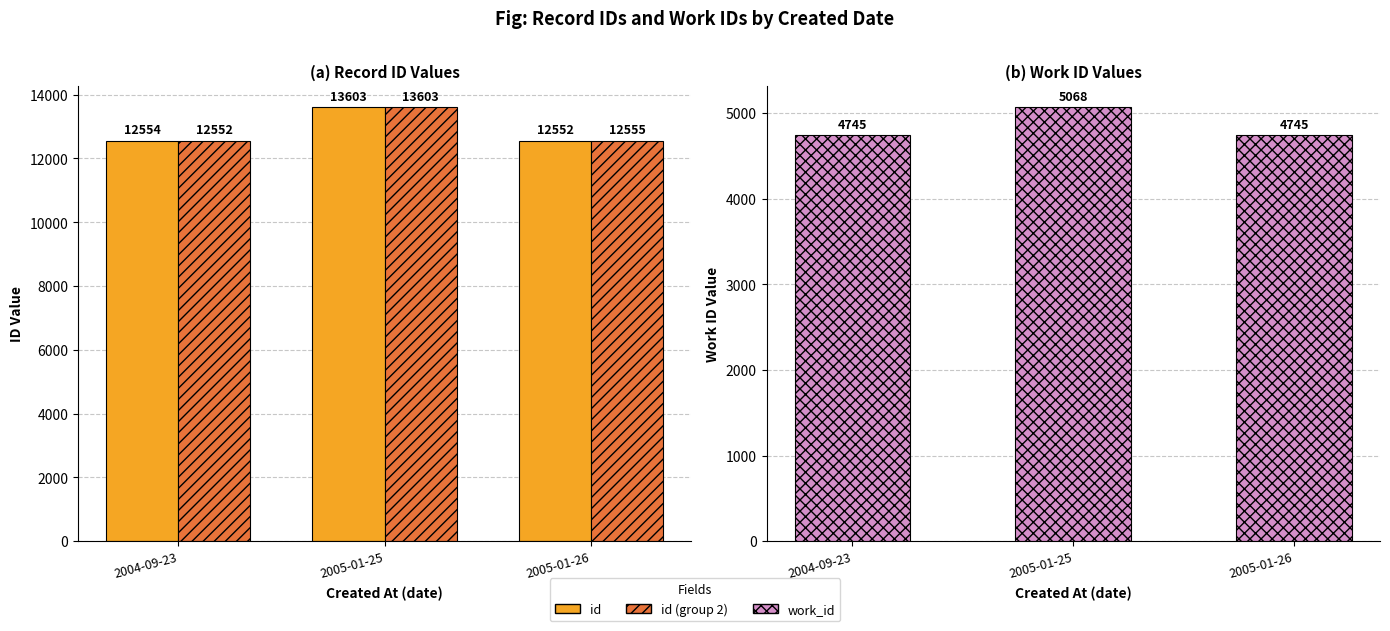

Rank the categories by work_id value from highest to lowest.

2005-01-25, 2004-09-23, 2005-01-26